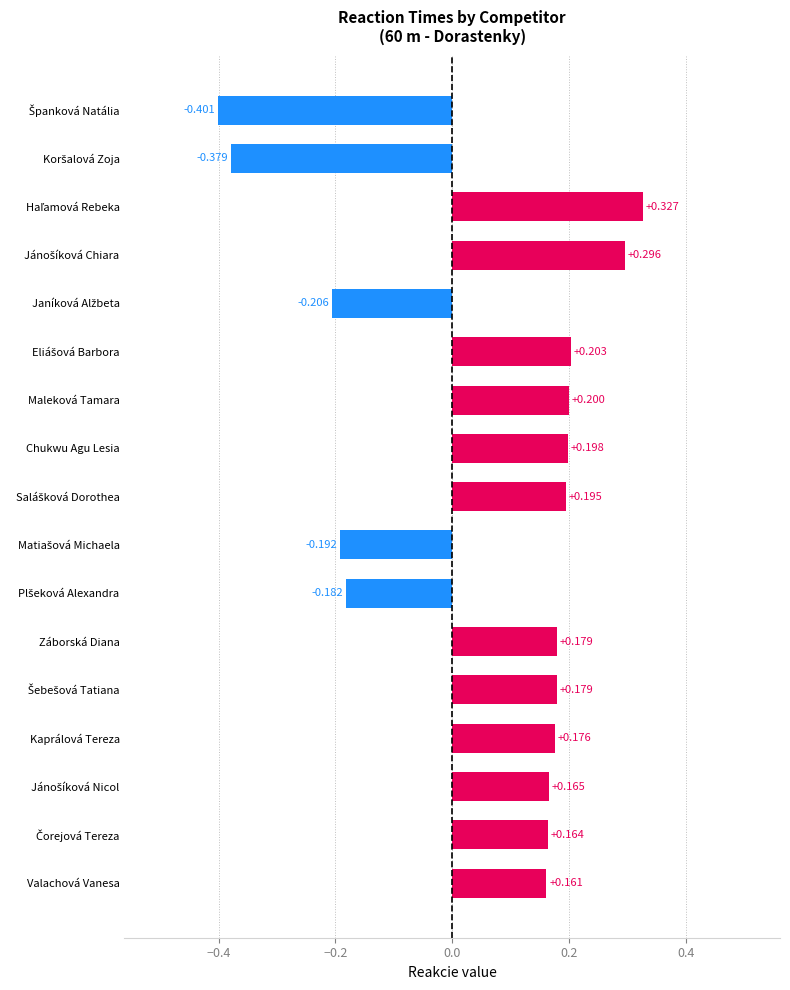

Where is the data nearest to the value 0?

Valachová Vanesa